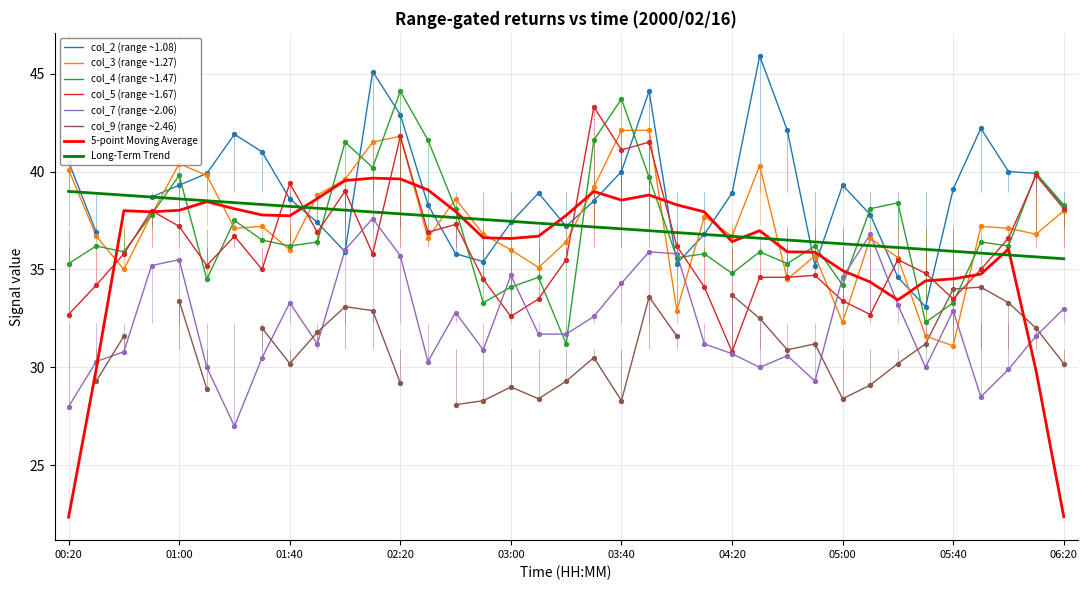

True or false: 5-point Moving Average has a value of 60.2 at 01:40.

False